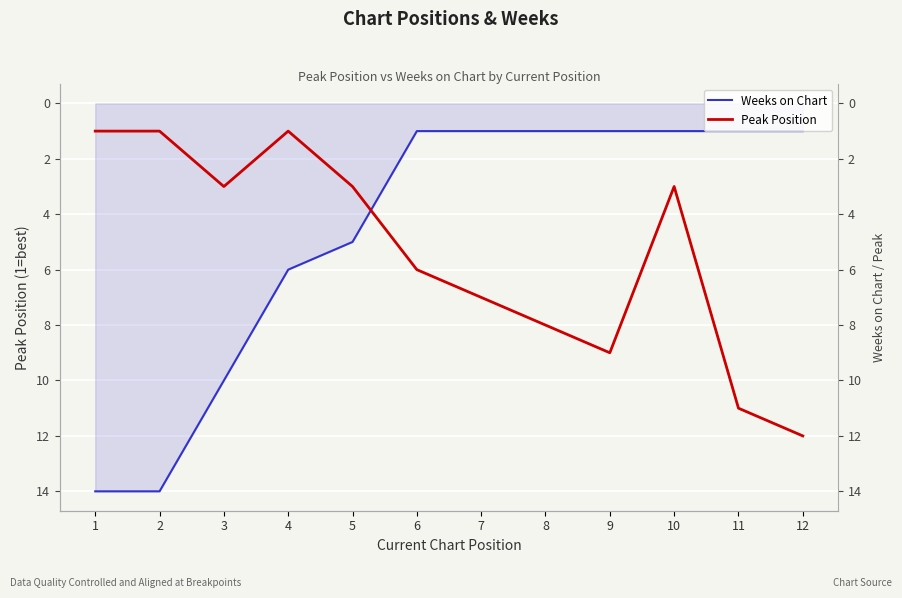

Which series ends up on top after the final intersection of Peak Position and Weeks on Chart?

Peak Position